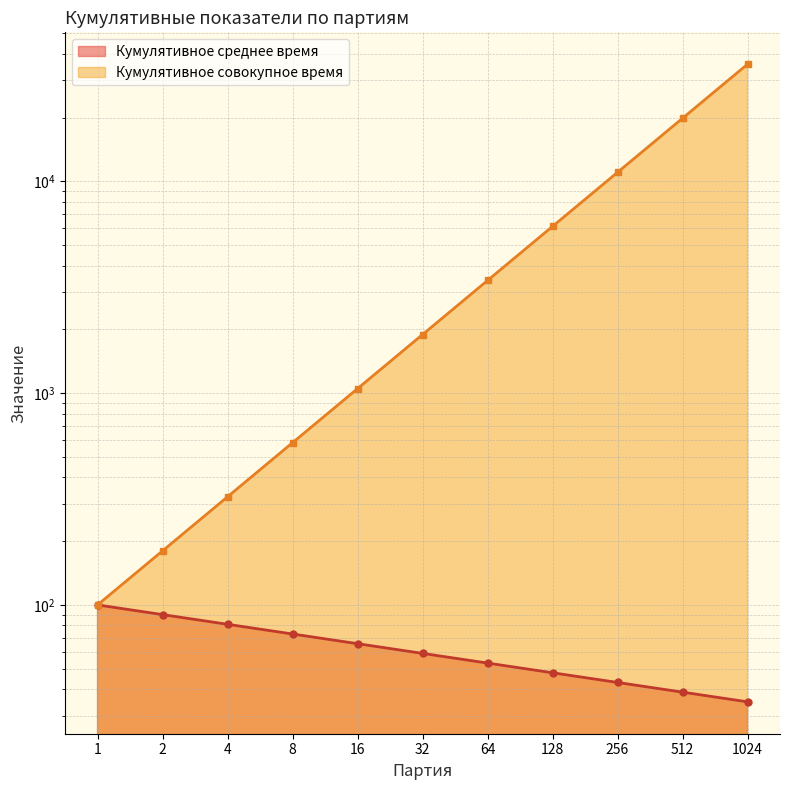

Read the Кумулятивное среднее время value at 1.

100.0